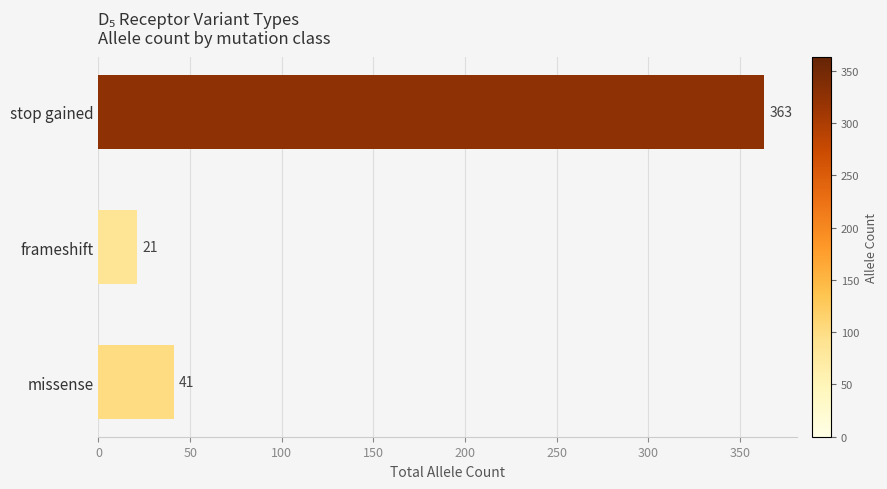

How many values are below 41?

1